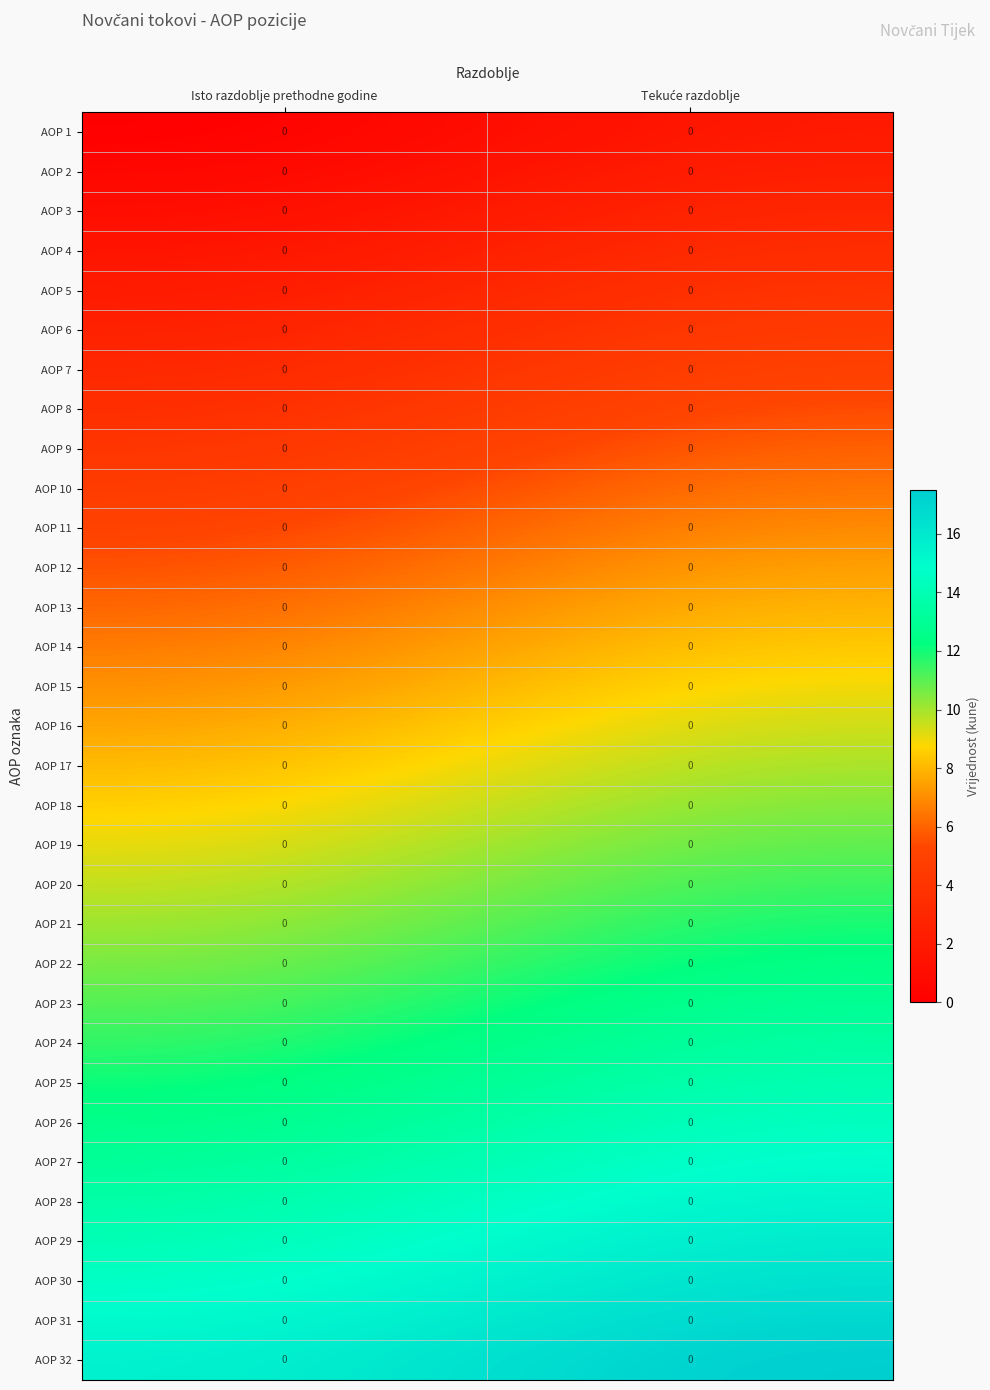

What is the sum of all AOP 19 values?

20.0